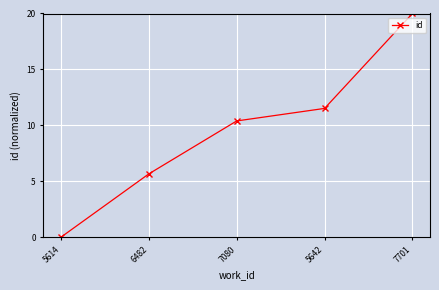

Which has a higher value, 7080 or 7701?

7701